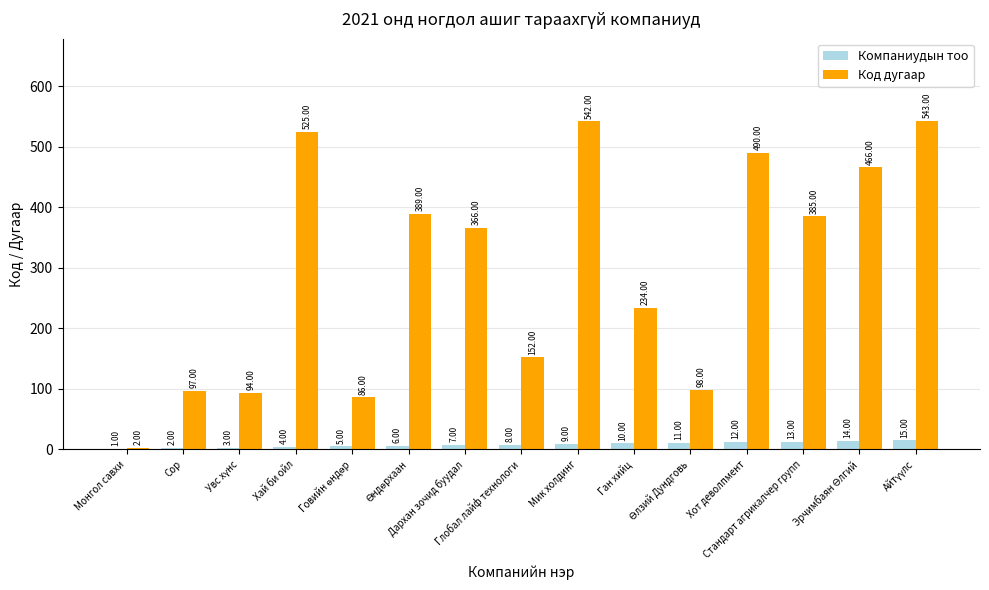

Reading left to right, extract all data points from this chart.

Компаниудын тоо: 1	2	3	4	5	6	7	8	9	10	11	12	13	14	15
Код дугаар: 2	97	94	525	86	389	366	152	542	234	98	490	385	466	543